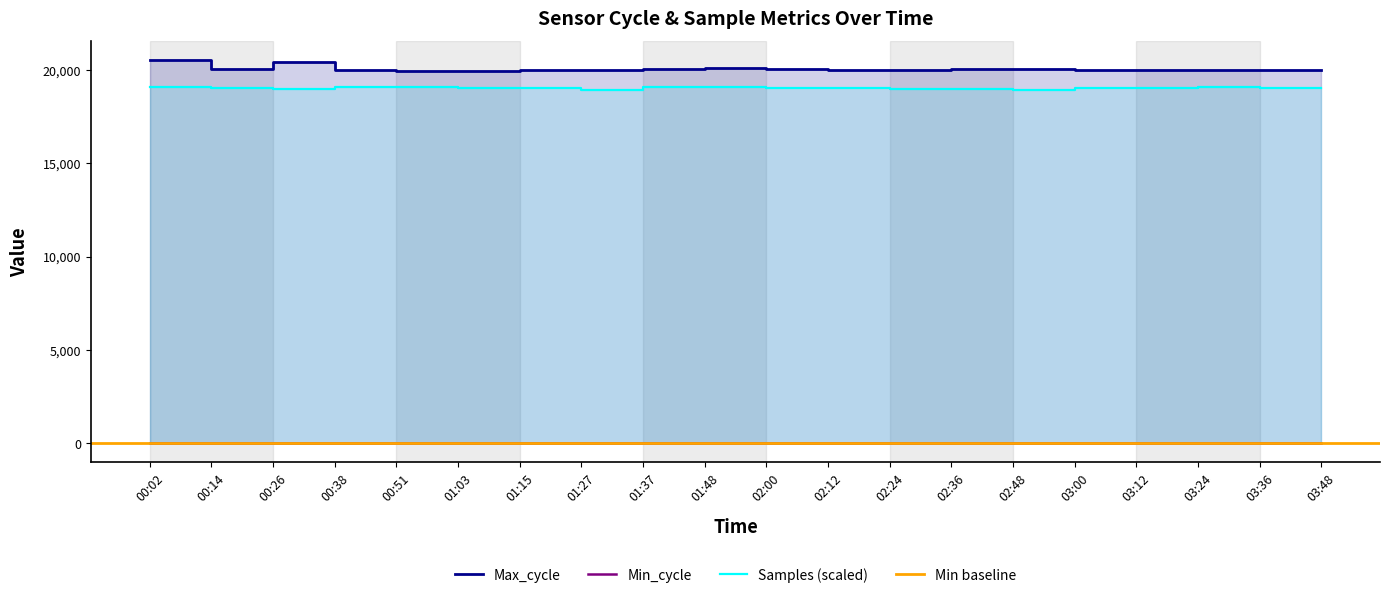

Is the value of Max_cycle at 02:48 greater than the value of Samples at 01:48?

Yes